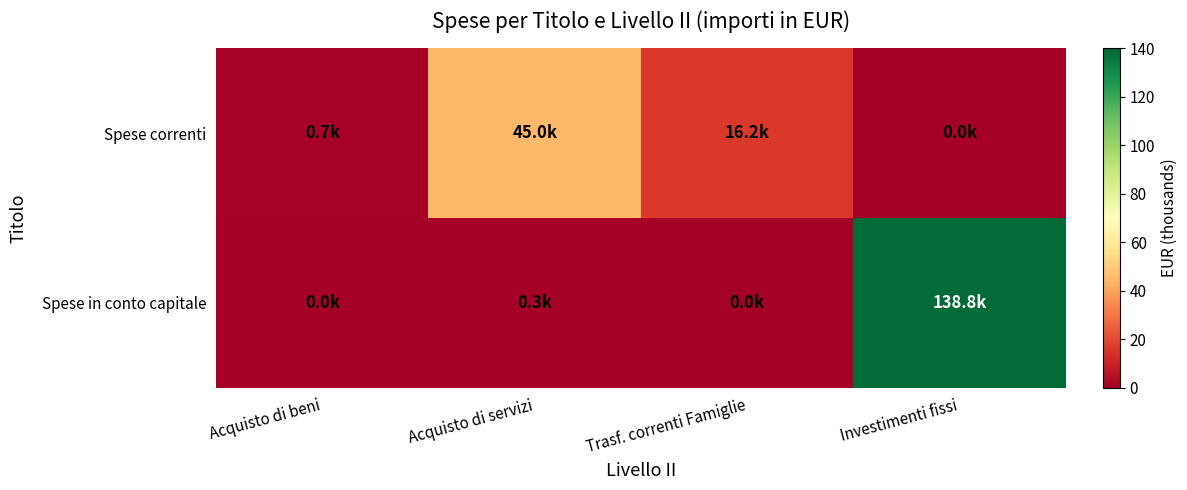

Between Trasf. correnti Famiglie and Investimenti fissi, which series saw the biggest shift?

Spese in conto capitale